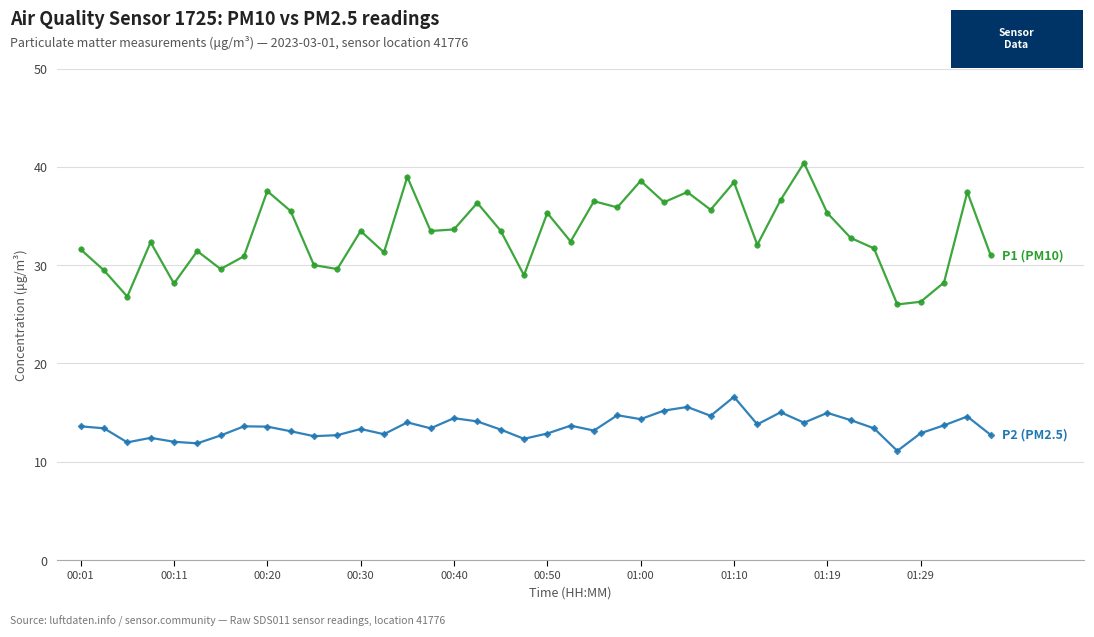

What is the greatest value displayed?

40.4